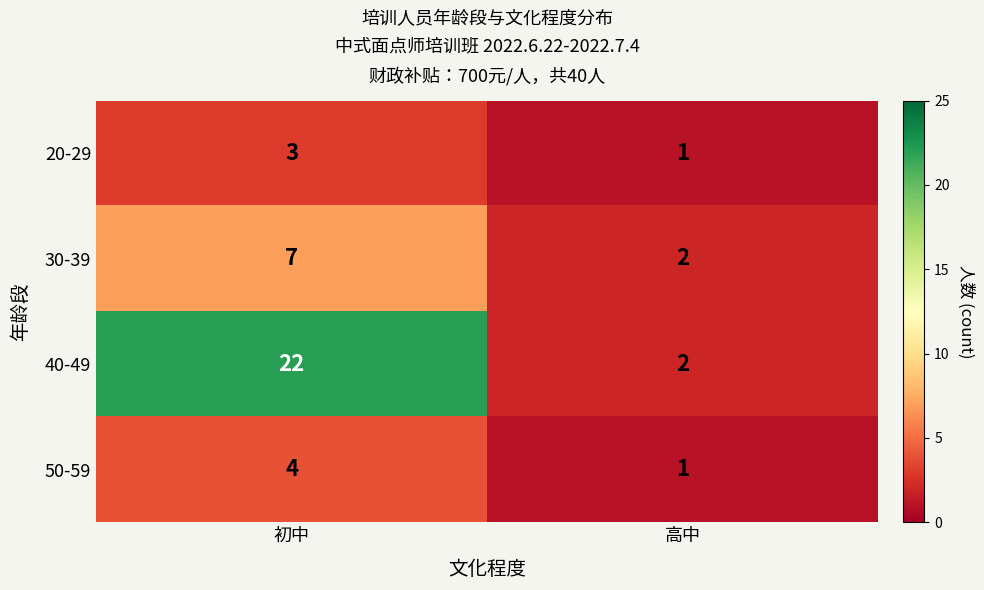

Which series has the largest range (max minus min)?

40-49